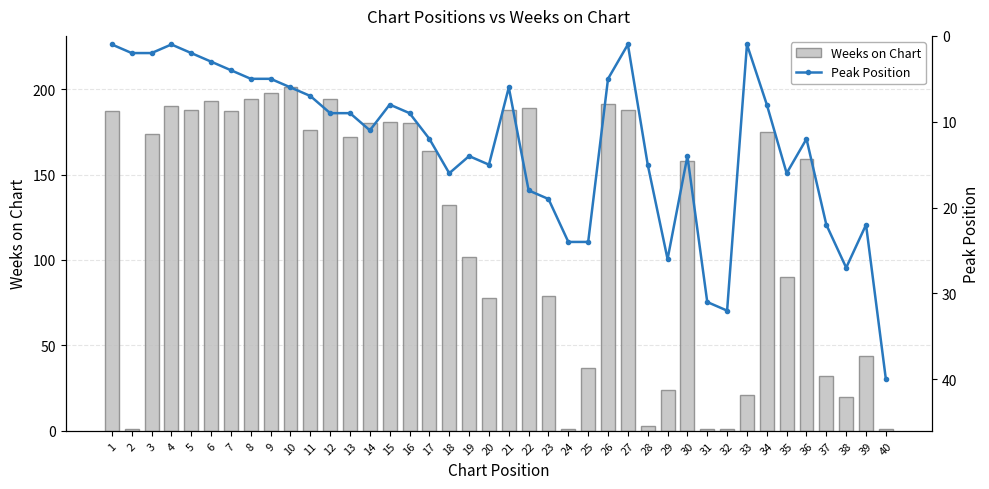

Which category has the highest value in the Weeks on Chart series?

10